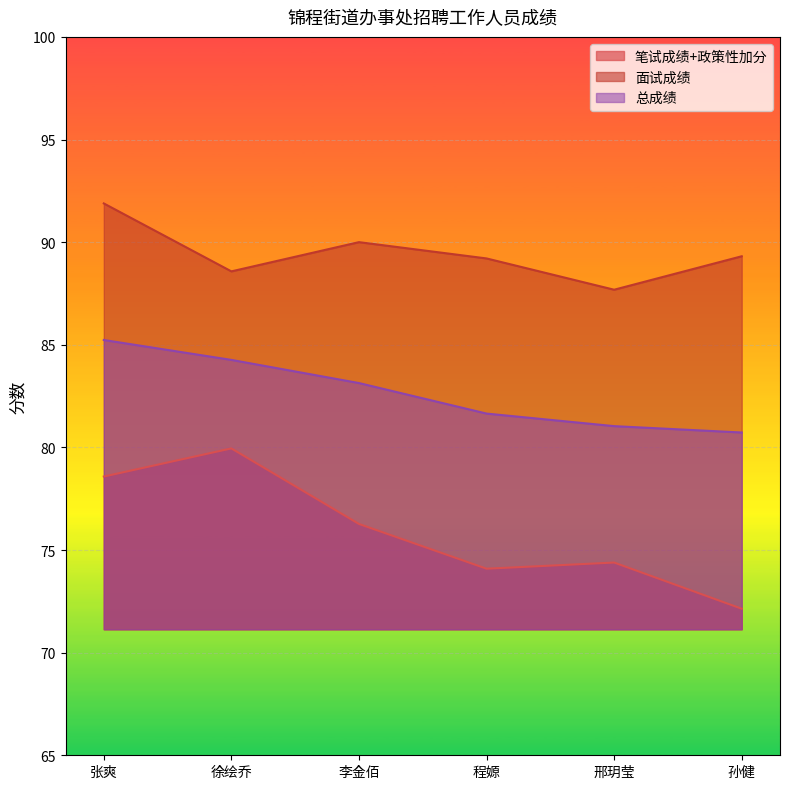

How many lines are shown in the chart?

3